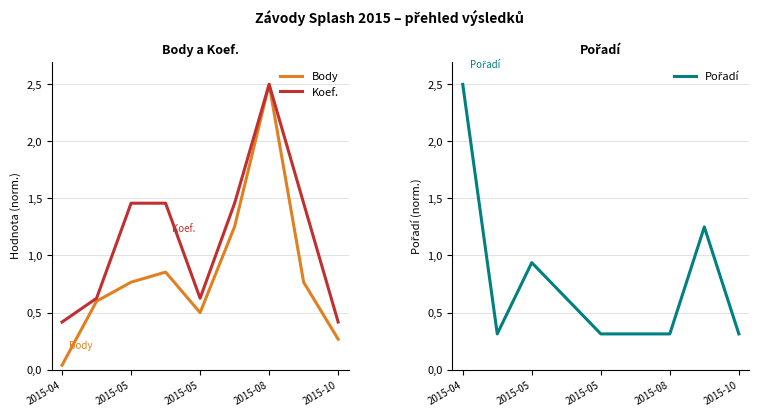

Rank the series at 2015-08 from highest to lowest value.

Body, Koef., Pořadí